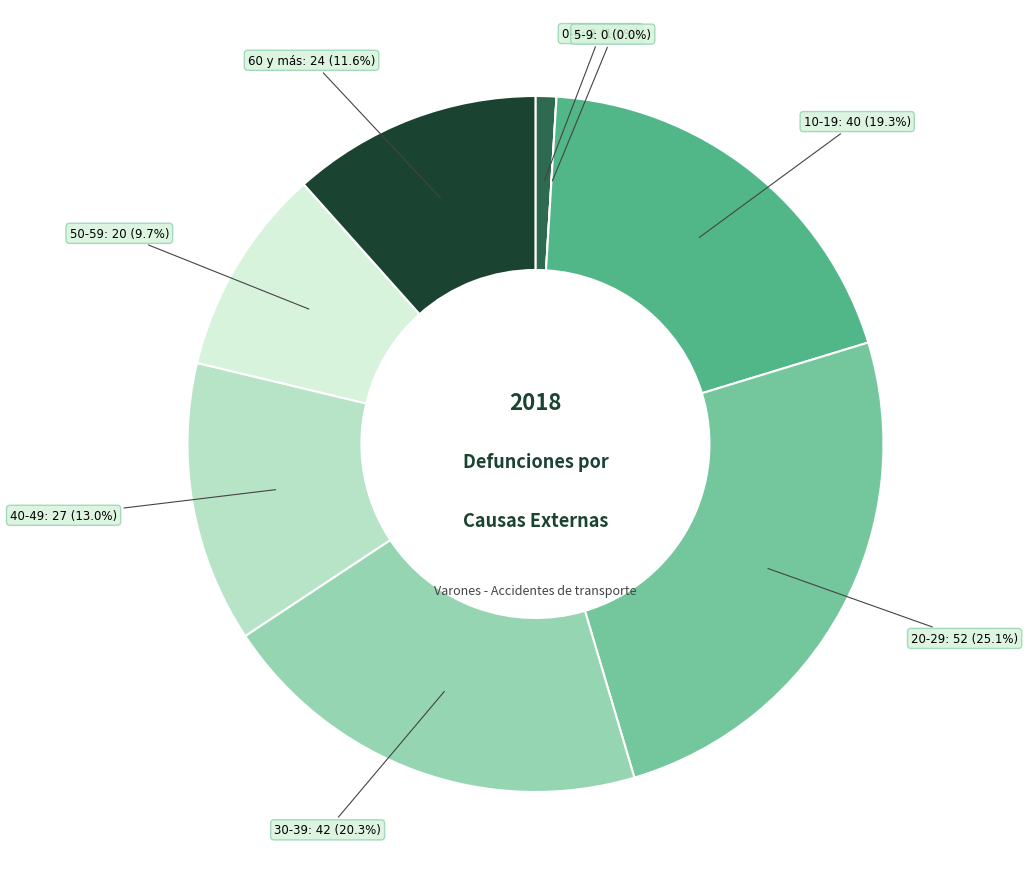

Which category has the smallest portion of the pie?

5-9